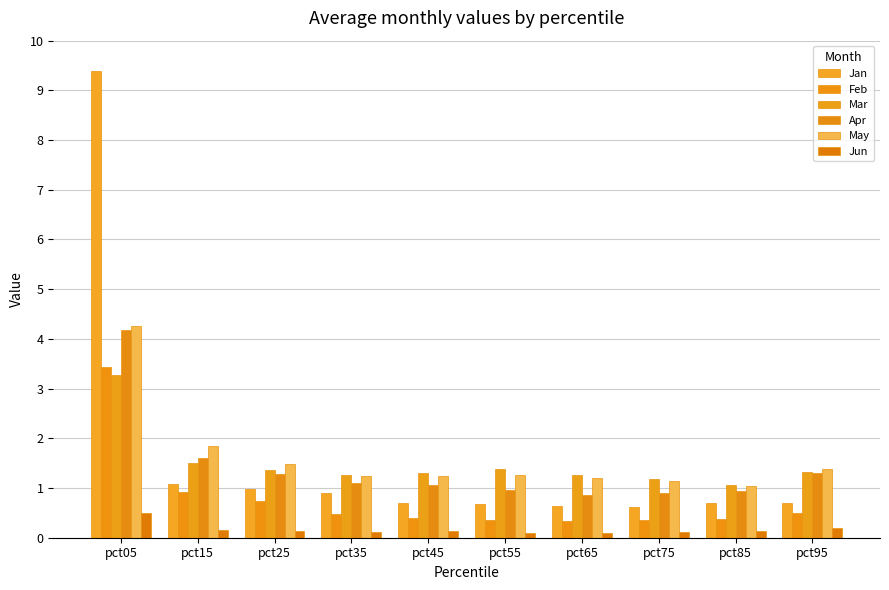

Between pct85 and pct95, which series saw the biggest shift?

Apr